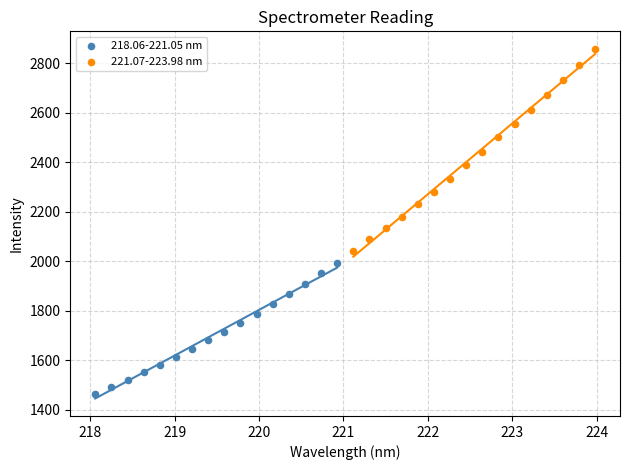

Which series reaches the minimum Y coordinate?

218.06-221.05 nm